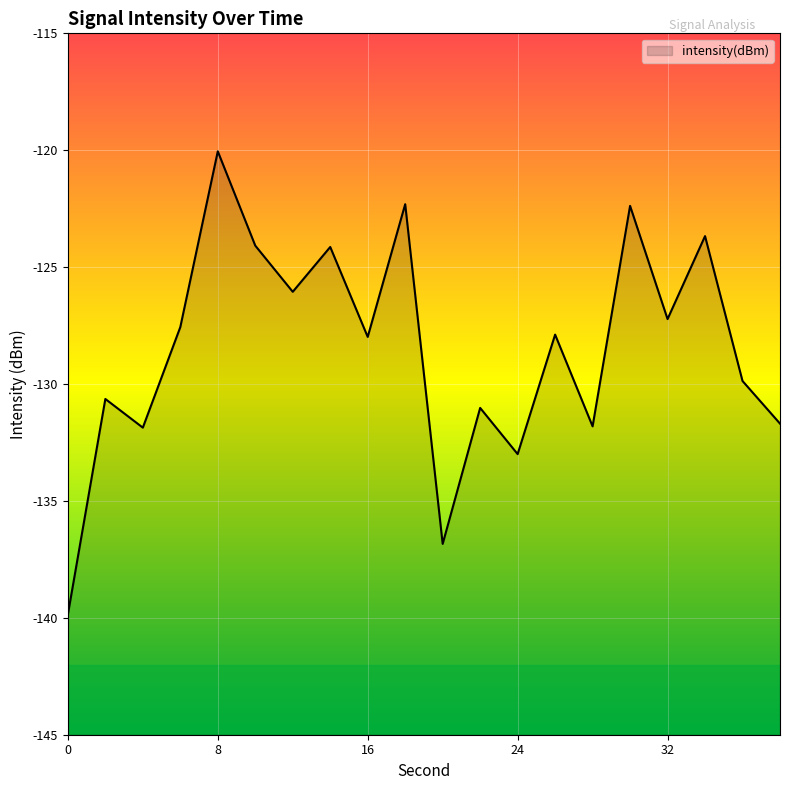

What is the maximum value shown in the chart?

-120.0